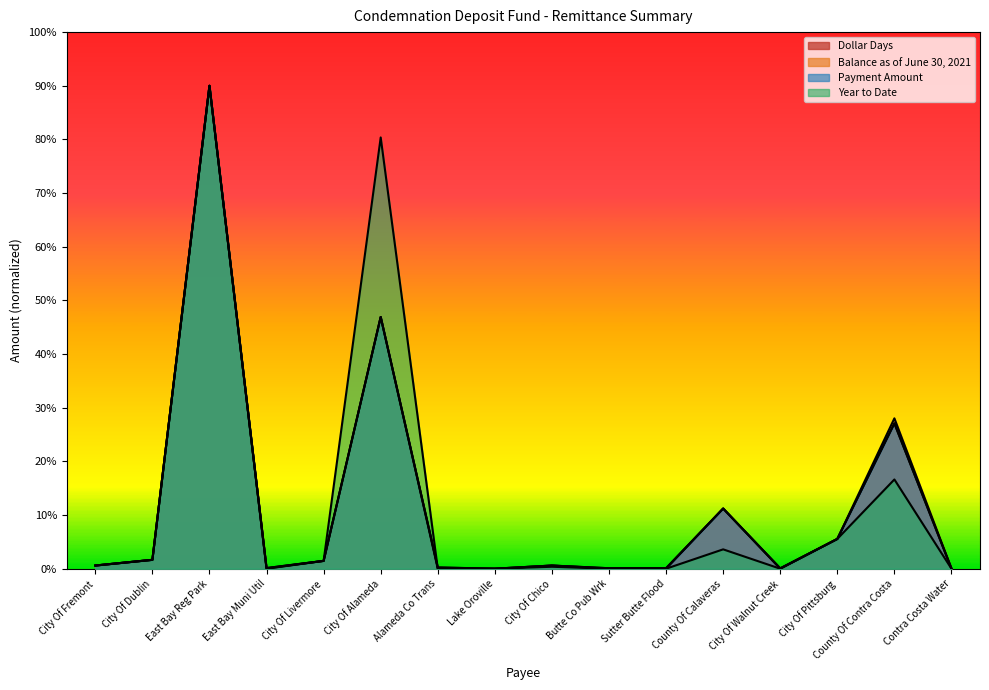

How many lines are shown in the chart?

4